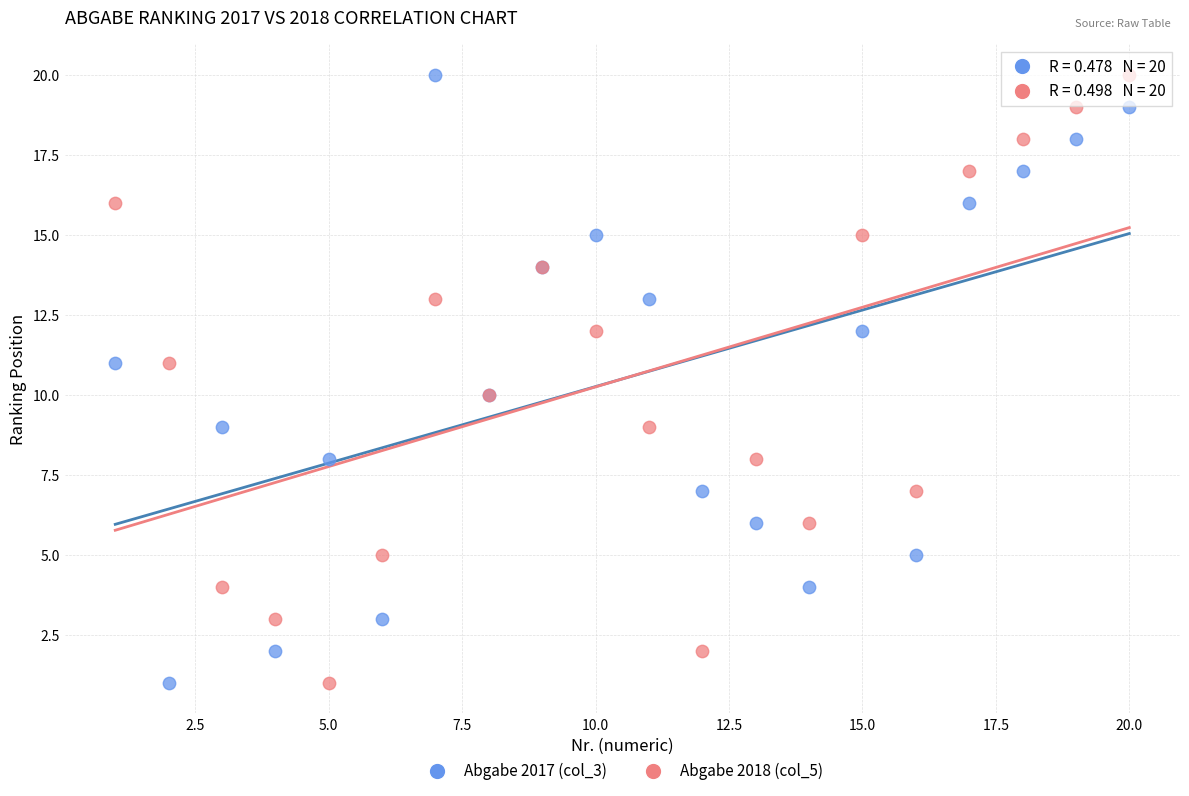

What is the X range (max minus min) for the scatter plot?

19